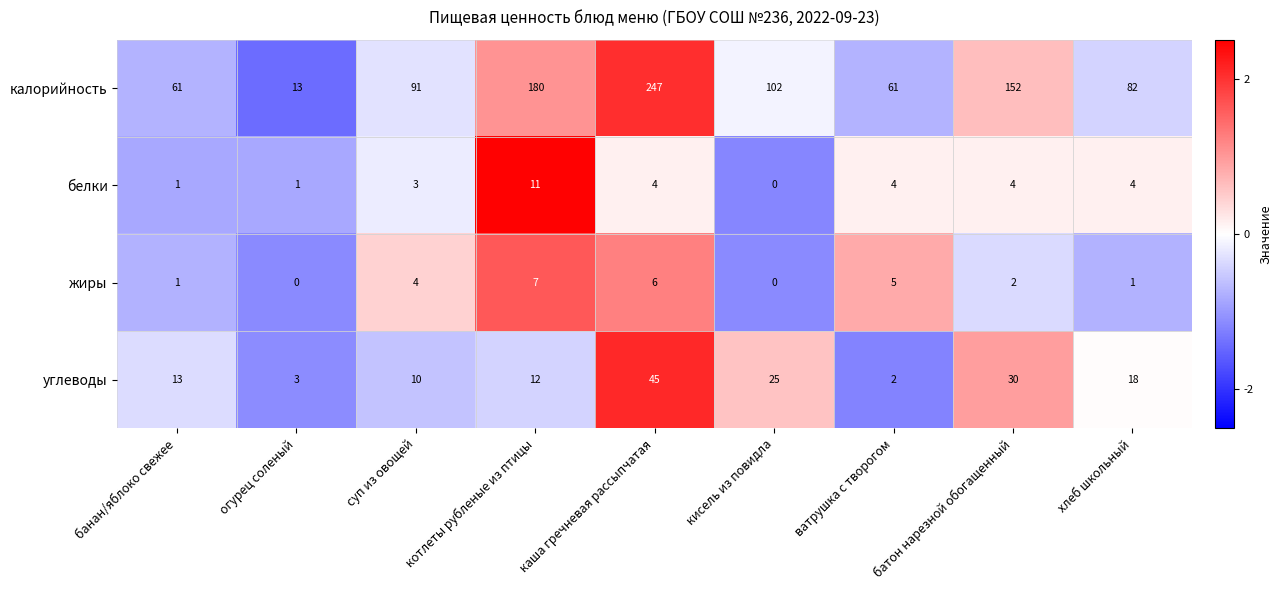

True or false: углеводы has a value of 3 at огурец соленый.

True